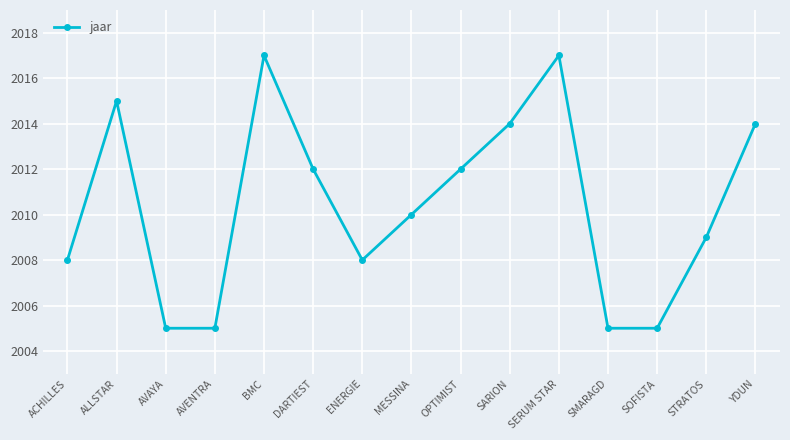

What is the value of the 9th point from the left?

2012